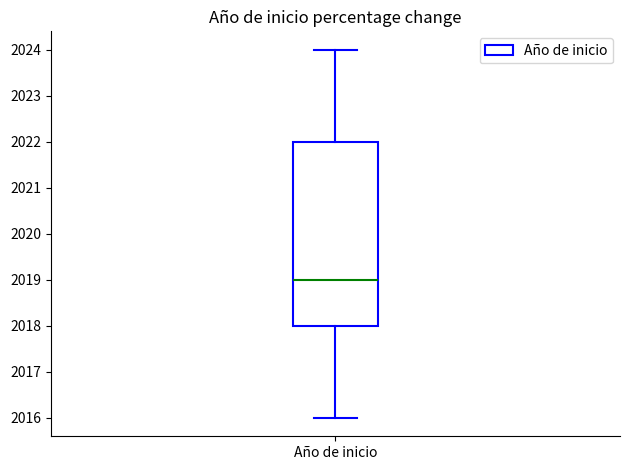

Read this box plot against the y-axis: the position of the median line, the range covered by the box, and the ends of both whiskers. The values are not printed on the chart, so give them approximately, as read against the axis.

median 2019, box 2018 to 2022, whiskers 2016 to 2024